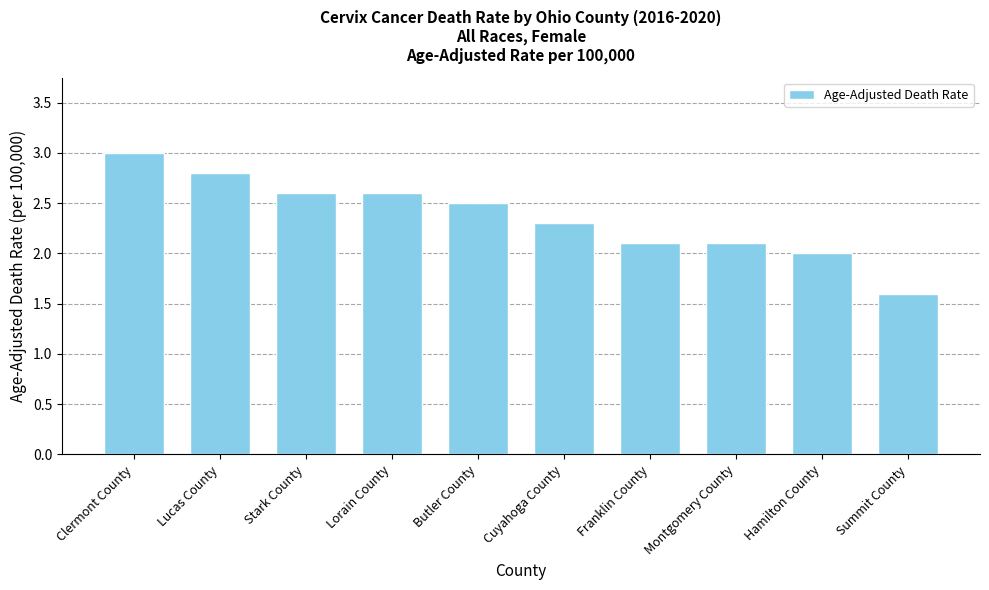

Where is the data nearest to the value 2?

Hamilton County